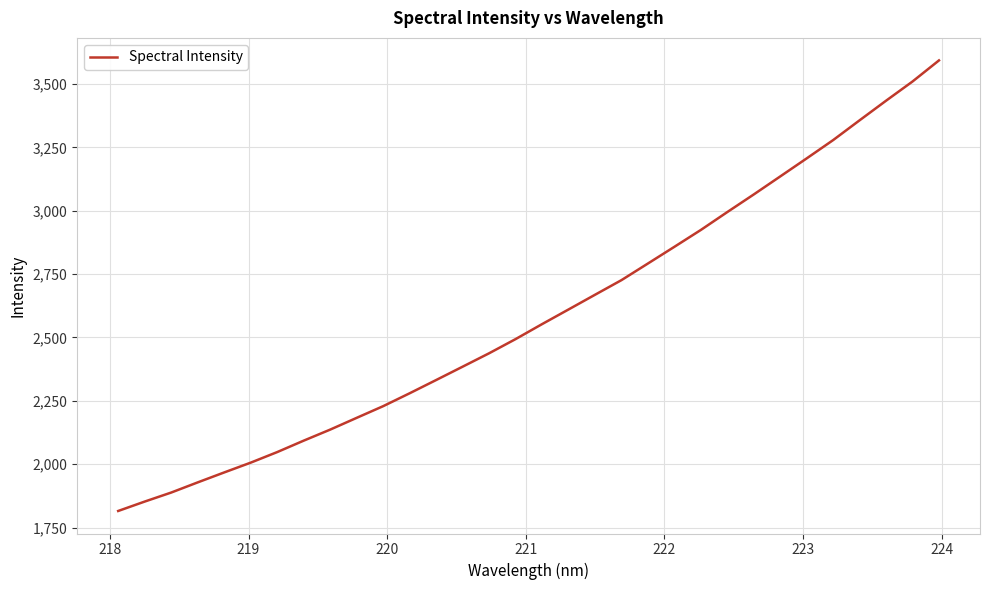

How many lines are shown in the chart?

1